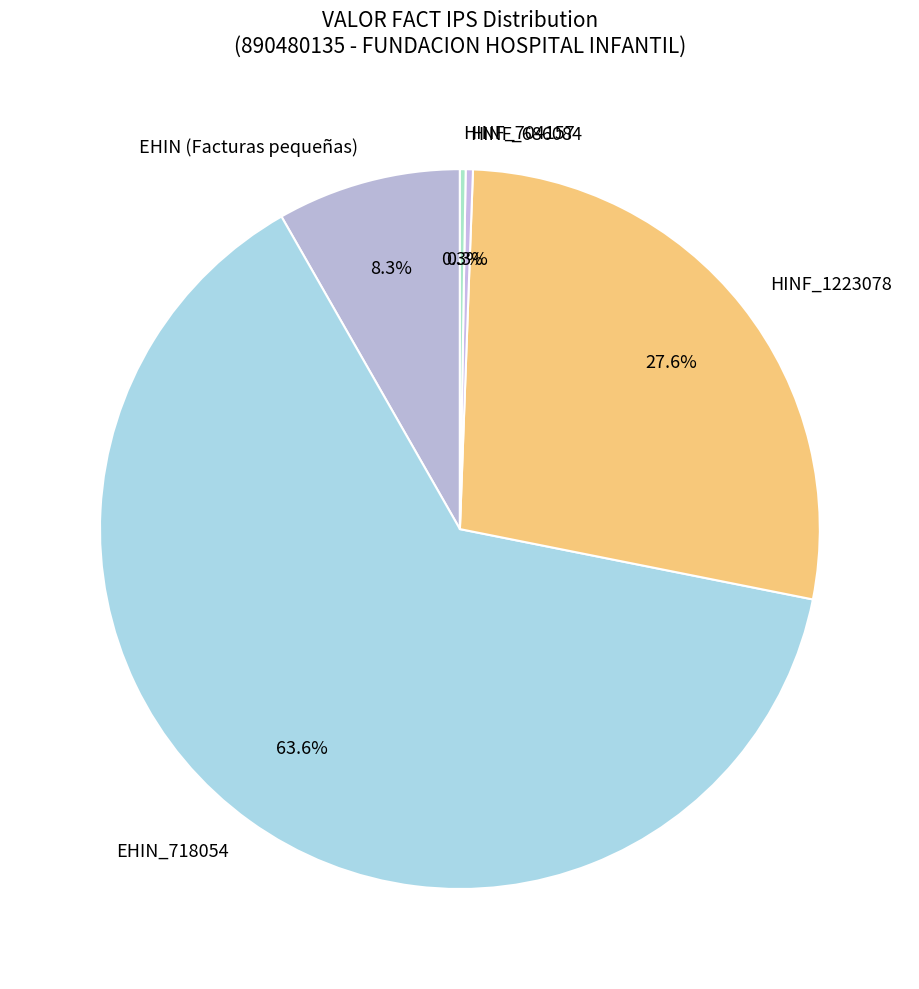

To the nearest percent, what is the average slice percentage?

20%